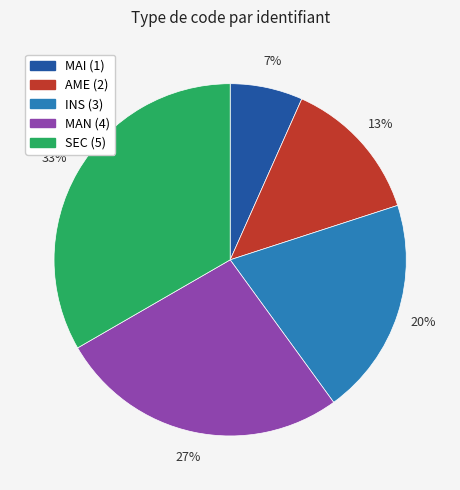

The MAN slice represents 16% of the pie. True or false?

False